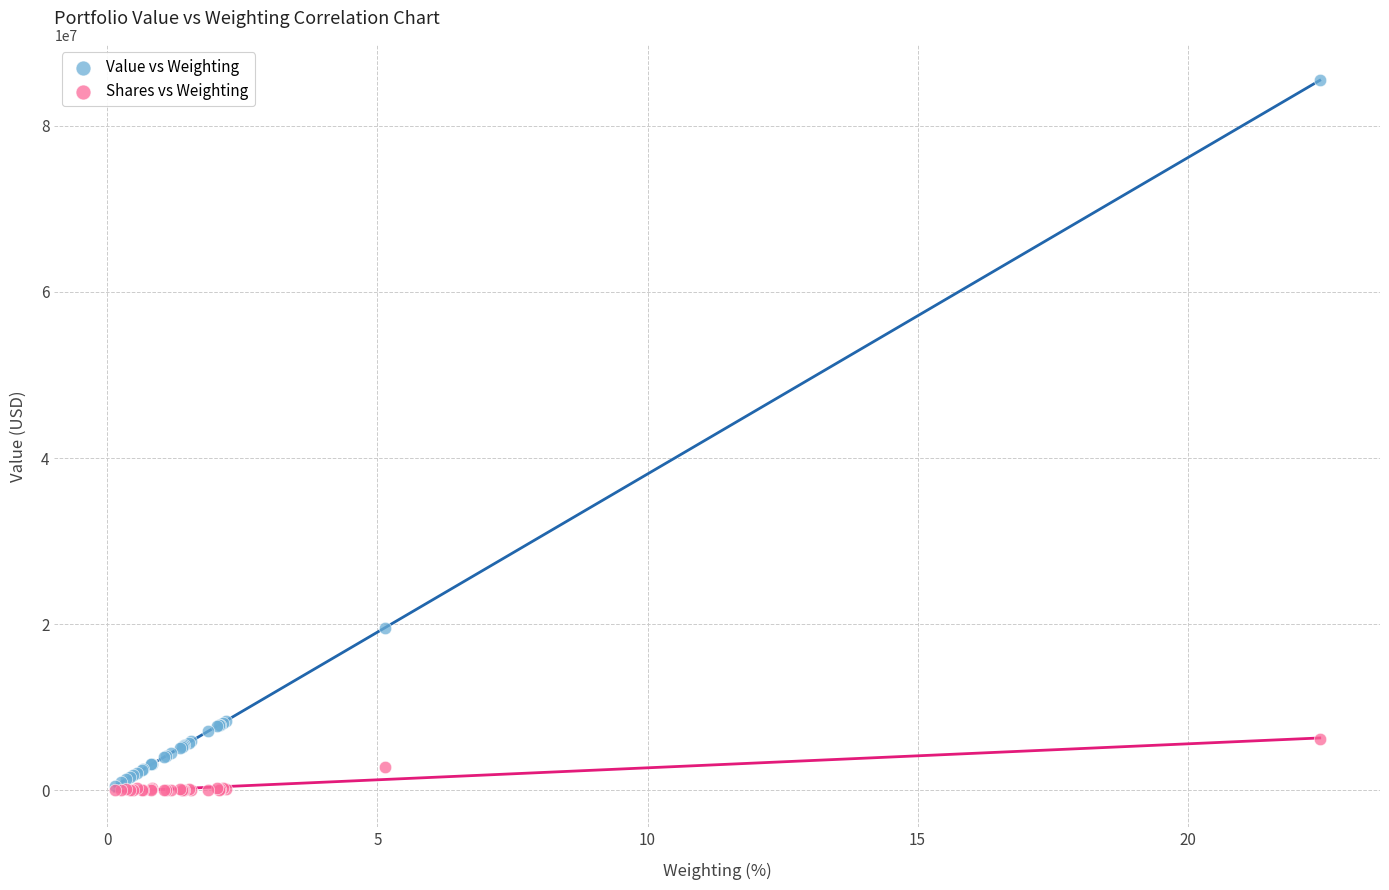

In the Value vs Weighting series, what Y value is closest to 42985000?

19566000